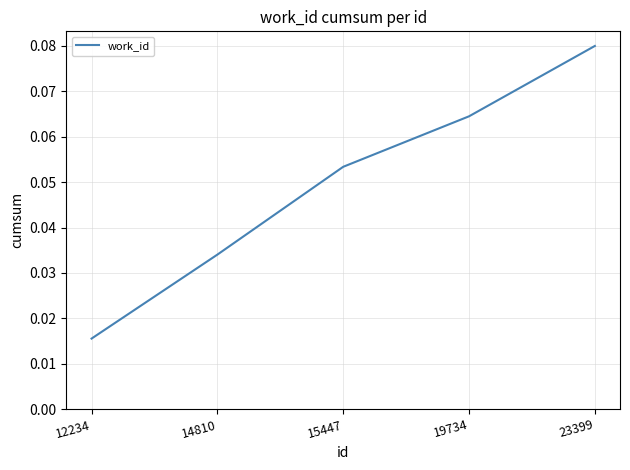

True or false: there are more than 2 points higher than both neighbors.

False